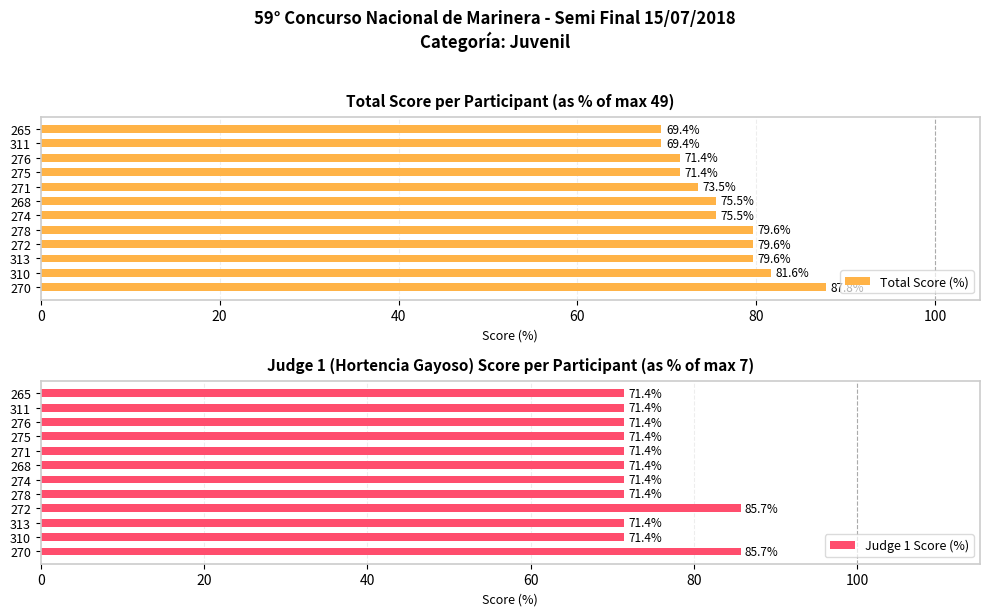

List the series in order of their overall mean, highest first.

Total Score (%), Judge 1 Score (%)